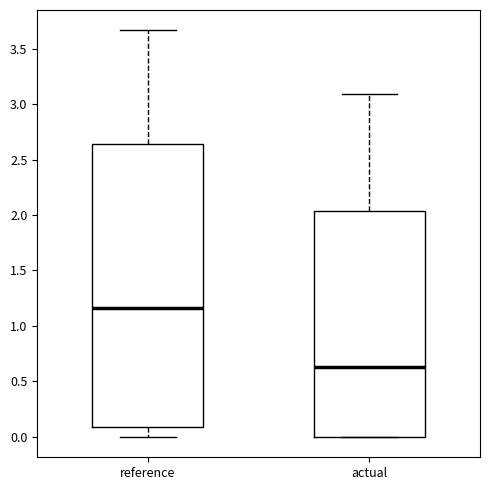

Which box is the tallest, from its lower edge to its upper edge?

reference